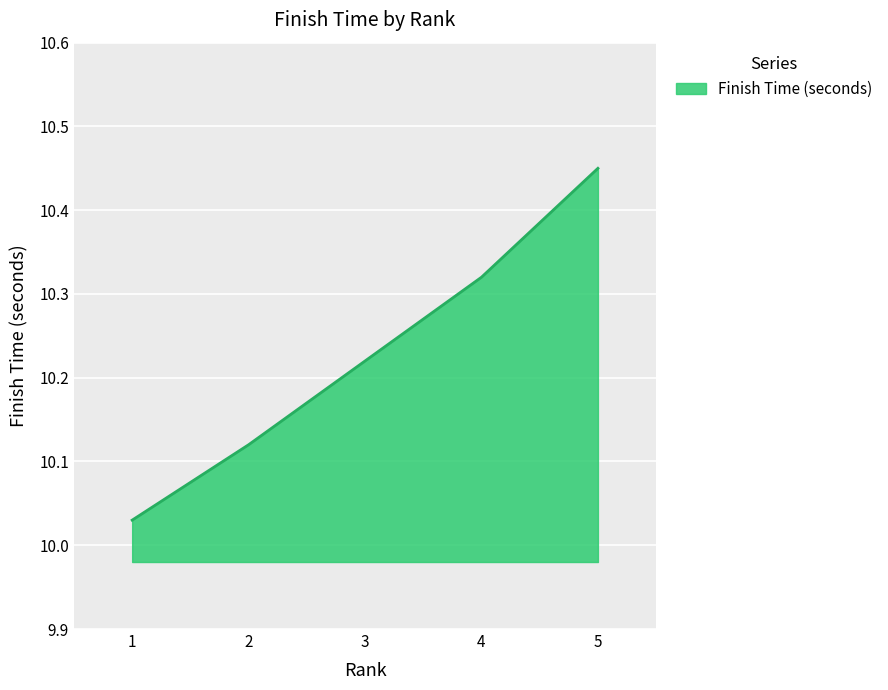

Which category has the highest value across all series?

5